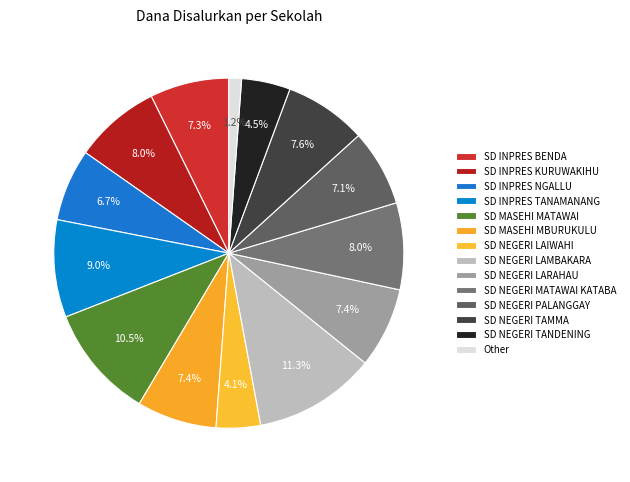

What is the change in value from SD INPRES TANAMANANG to SD NEGERI LARAHAU?

-6075000